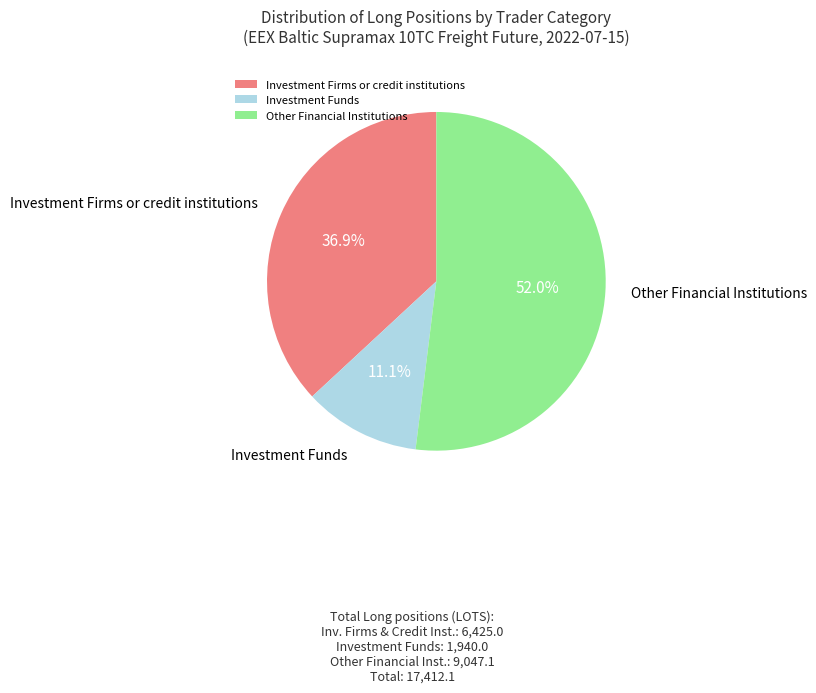

Which slice is the smallest?

Investment Funds